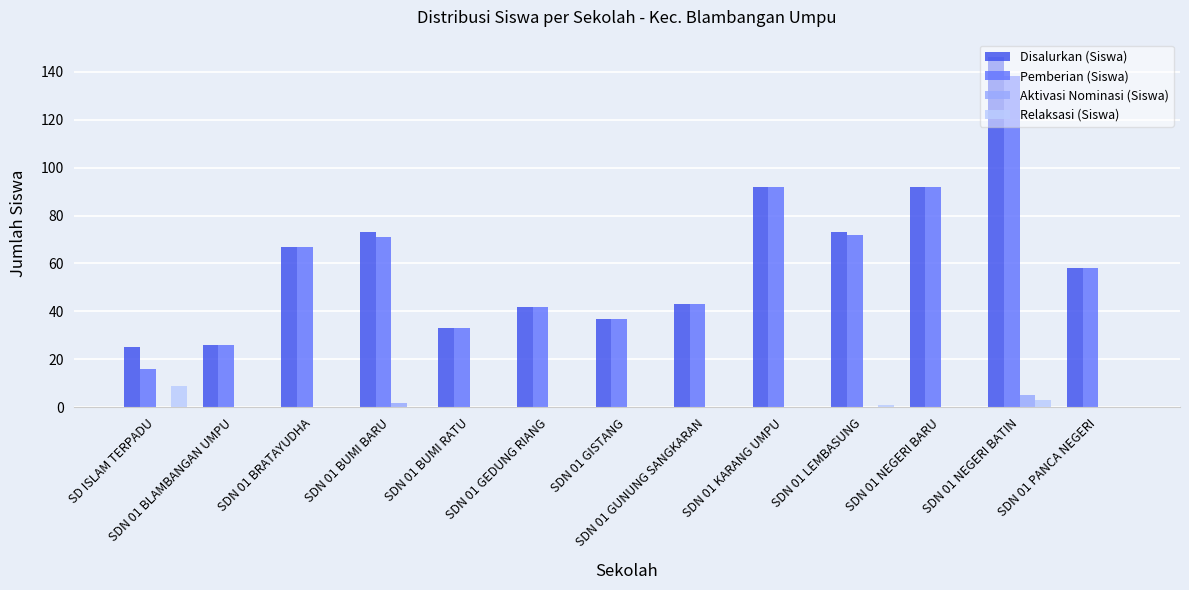

Reading left to right, extract all data points from this chart.

Disalurkan (Siswa): SD ISLAM TERPADU=25	SDN 01 BLAMBANGAN UMPU=26	SDN 01 BRATAYUDHA=67	SDN 01 BUMI BARU=73	SDN 01 BUMI RATU=33	SDN 01 GEDUNG RIANG=42	SDN 01 GISTANG=37	SDN 01 GUNUNG SANGKARAN=43	SDN 01 KARANG UMPU=92	SDN 01 LEMBASUNG=73	SDN 01 NEGERI BARU=92	SDN 01 NEGERI BATIN=146	SDN 01 PANCA NEGERI=58
Pemberian (Siswa): SD ISLAM TERPADU=16	SDN 01 BLAMBANGAN UMPU=26	SDN 01 BRATAYUDHA=67	SDN 01 BUMI BARU=71	SDN 01 BUMI RATU=33	SDN 01 GEDUNG RIANG=42	SDN 01 GISTANG=37	SDN 01 GUNUNG SANGKARAN=43	SDN 01 KARANG UMPU=92	SDN 01 LEMBASUNG=72	SDN 01 NEGERI BARU=92	SDN 01 NEGERI BATIN=138	SDN 01 PANCA NEGERI=58
Aktivasi Nominasi (Siswa): SD ISLAM TERPADU=0	SDN 01 BLAMBANGAN UMPU=0	SDN 01 BRATAYUDHA=0	SDN 01 BUMI BARU=2	SDN 01 BUMI RATU=0	SDN 01 GEDUNG RIANG=0	SDN 01 GISTANG=0	SDN 01 GUNUNG SANGKARAN=0	SDN 01 KARANG UMPU=0	SDN 01 LEMBASUNG=0	SDN 01 NEGERI BARU=0	SDN 01 NEGERI BATIN=5	SDN 01 PANCA NEGERI=0
Relaksasi (Siswa): SD ISLAM TERPADU=9	SDN 01 BLAMBANGAN UMPU=0	SDN 01 BRATAYUDHA=0	SDN 01 BUMI BARU=0	SDN 01 BUMI RATU=0	SDN 01 GEDUNG RIANG=0	SDN 01 GISTANG=0	SDN 01 GUNUNG SANGKARAN=0	SDN 01 KARANG UMPU=0	SDN 01 LEMBASUNG=1	SDN 01 NEGERI BARU=0	SDN 01 NEGERI BATIN=3	SDN 01 PANCA NEGERI=0